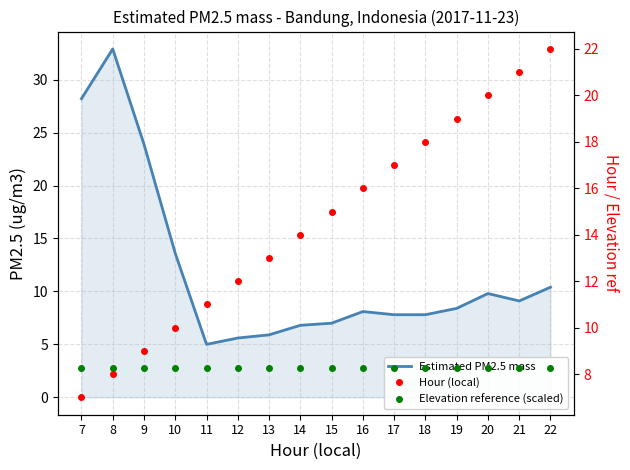

What are all the series names shown in the legend?

Estimated PM2.5 mass, Hour (local), Elevation reference (scaled)